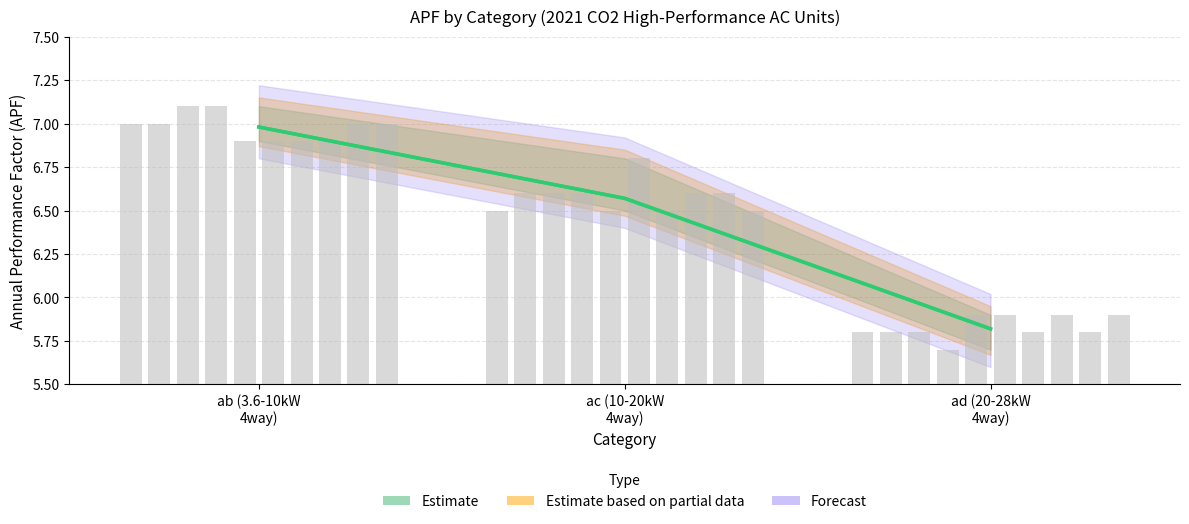

What is the sum of all values?

19.4